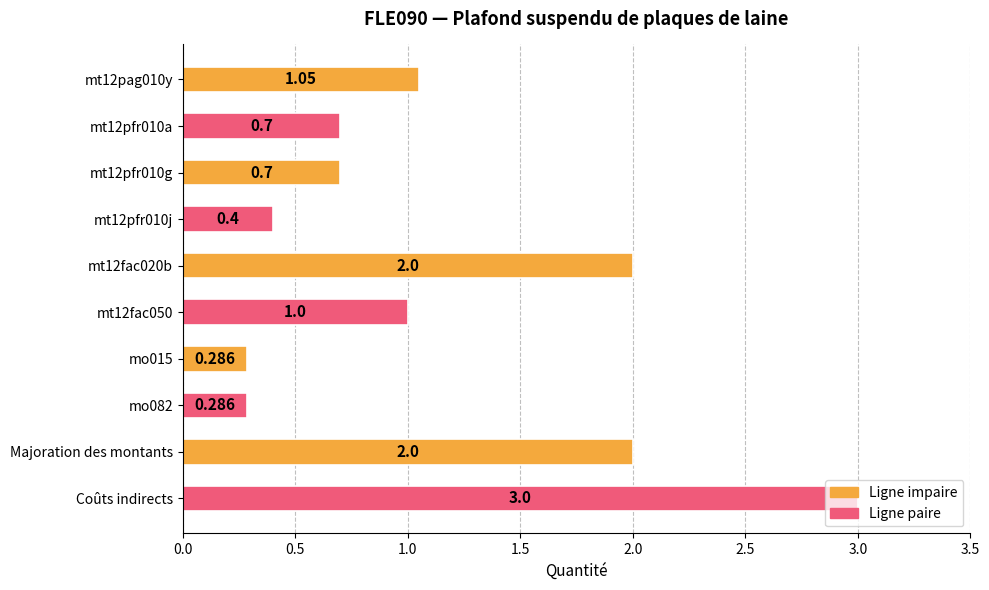

Where is the data nearest to the value 1?

mt12fac050